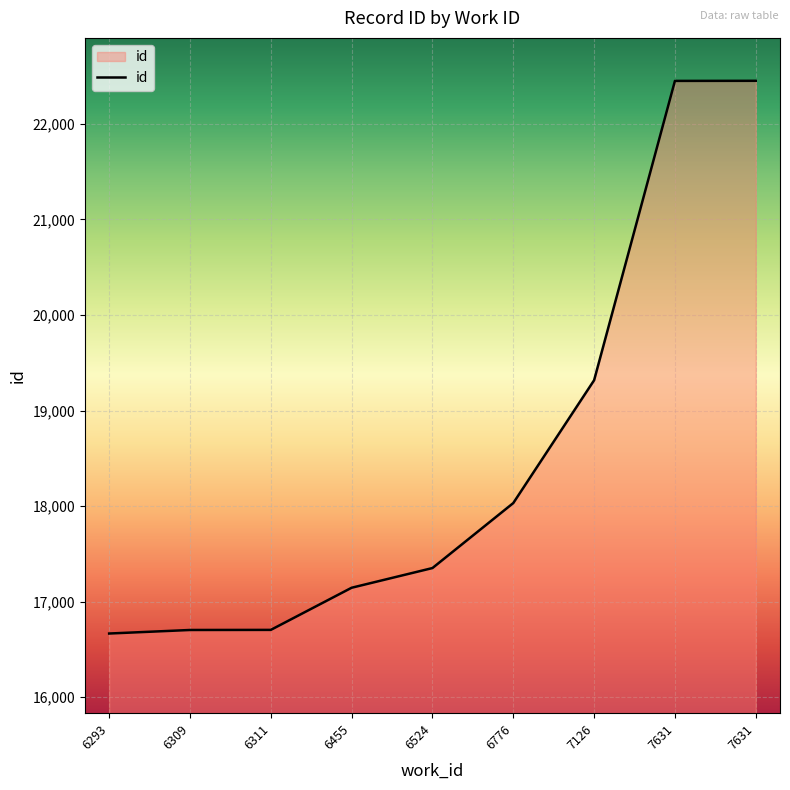

Which label corresponds to the largest value in the chart?

7631